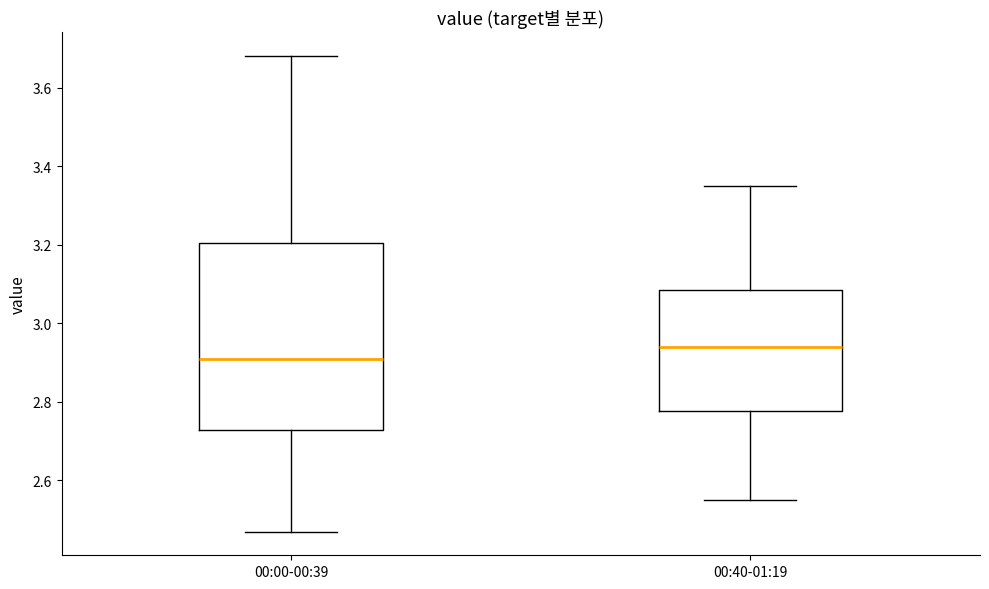

Comparing the boxes themselves (not the whiskers), which one is the tallest?

00:00-00:39